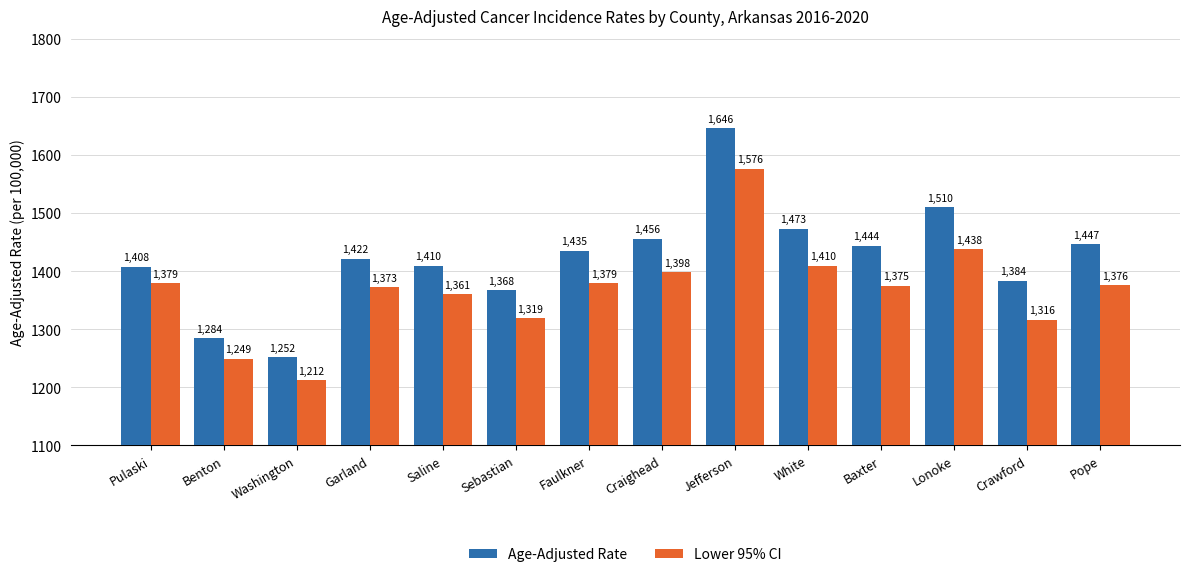

What is the label of the 8th bar from the left?

Craighead